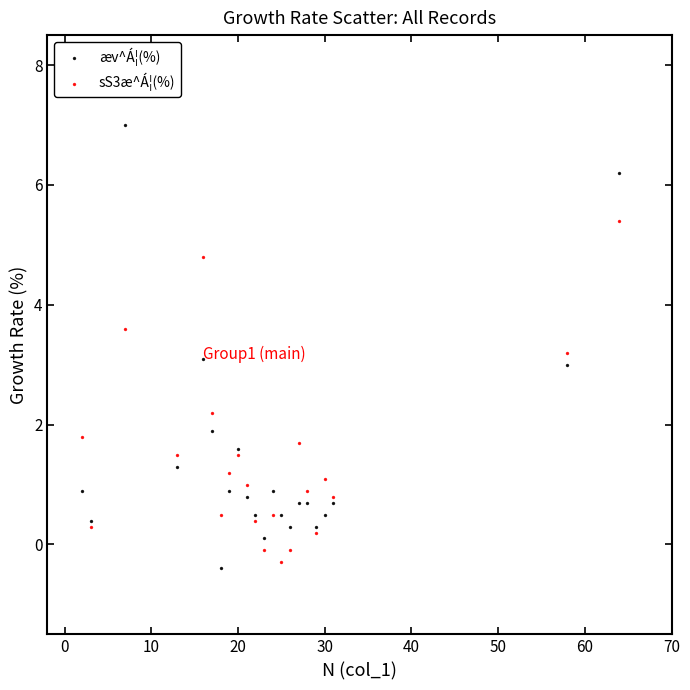

Which series has the widest spread of Y values?

æv^Á¦(%)